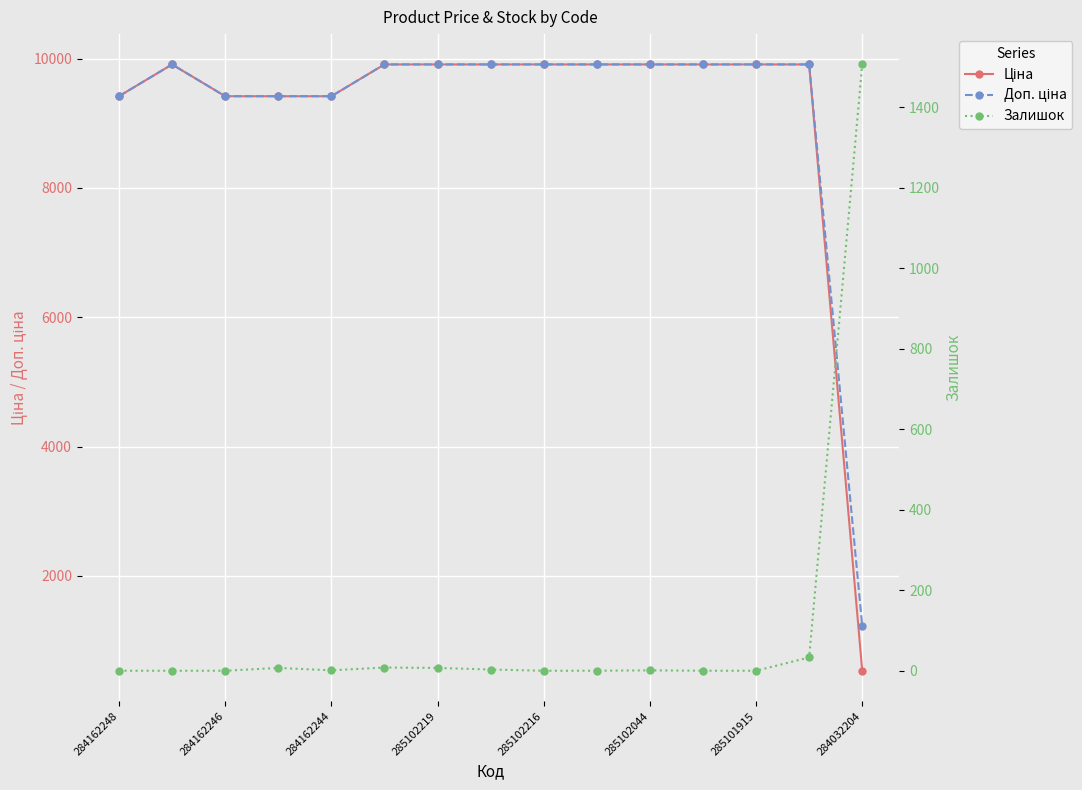

The value of Ціна at 285101915 is 13994.6. True or false?

False